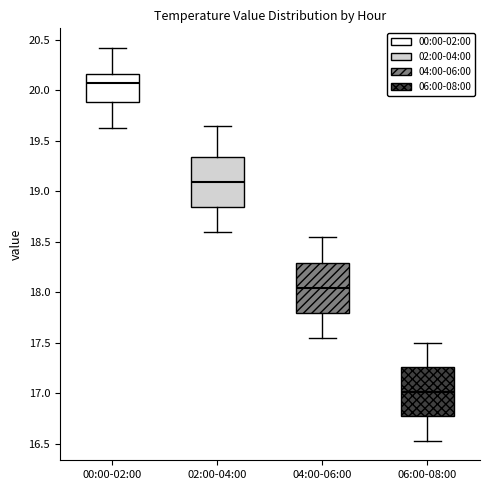

Where is the lower edge of the box for 02:00-04:00 on the y-axis? The values are not printed on the chart, so give them approximately, as read against the axis.

18.85